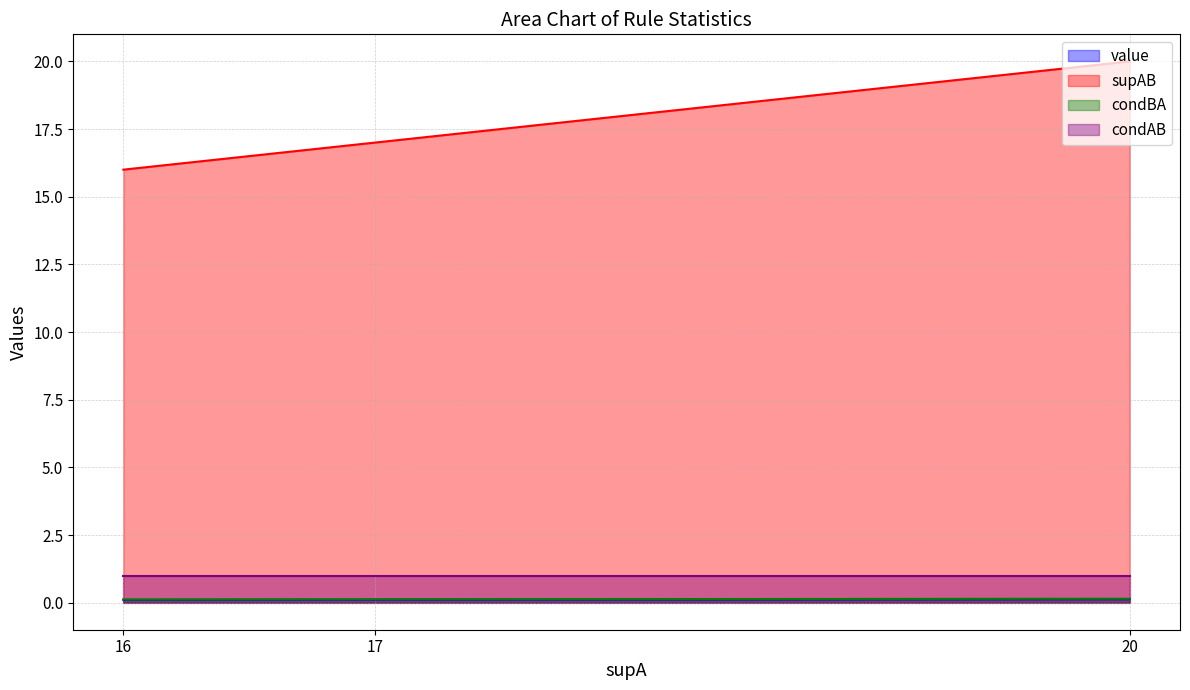

What value does the value series have at 16?

0.1